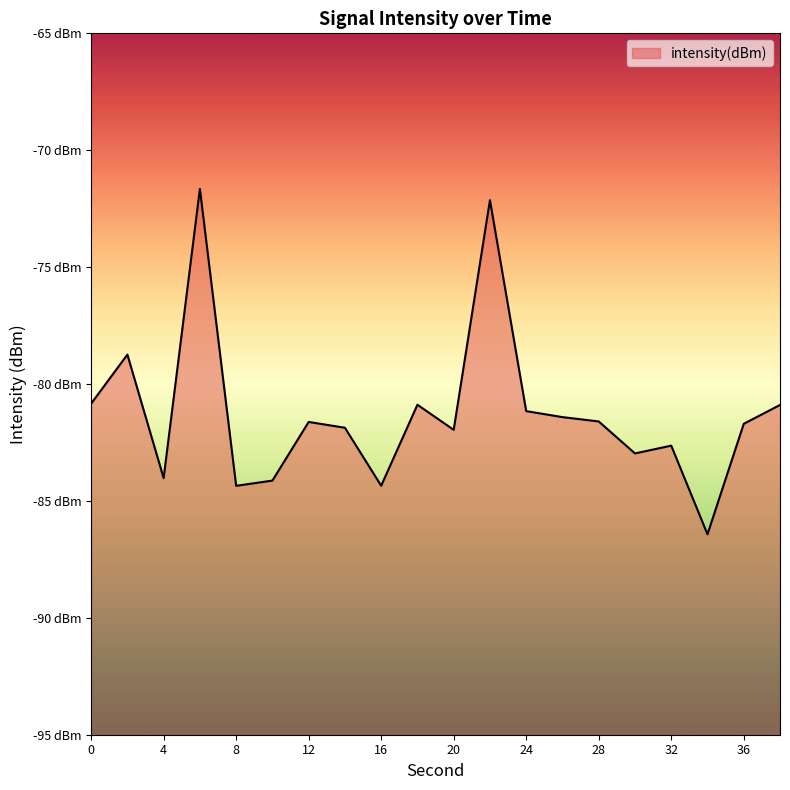

What is the smallest value displayed?

-86.4